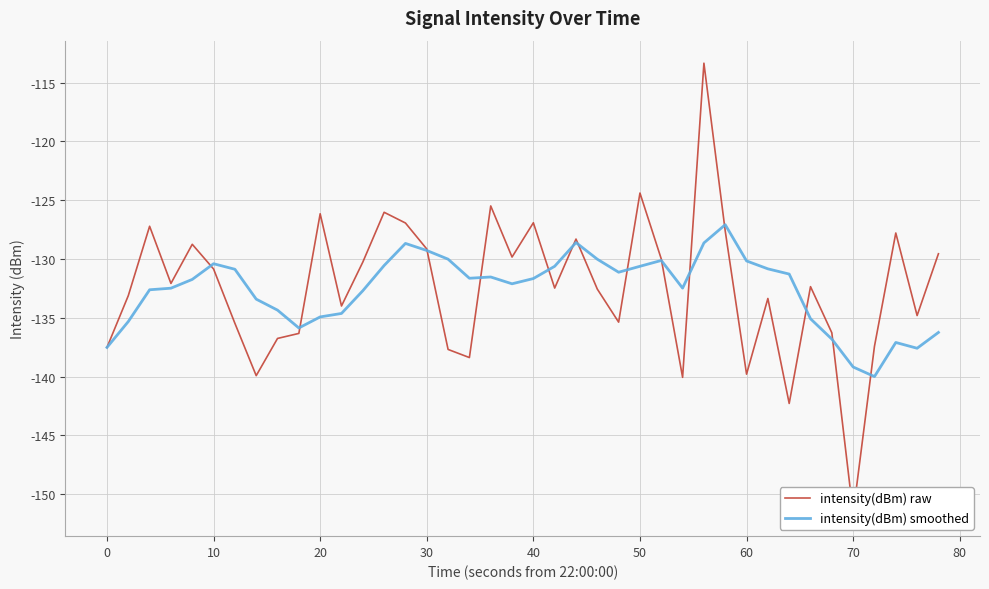

Is it true that intensity(dBm) smoothed equals -130.4 at 10?

True